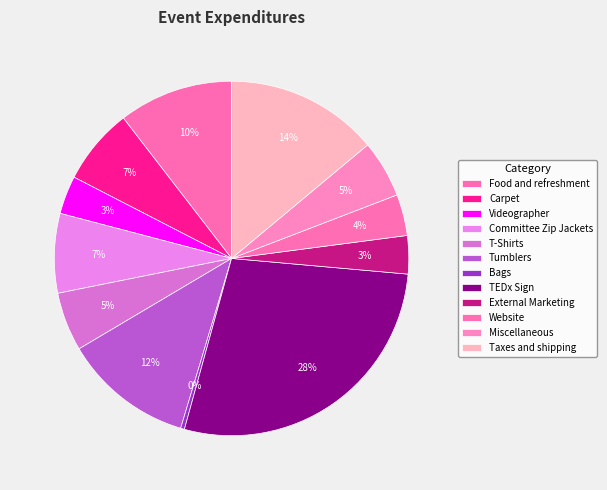

To the nearest percent, what portion does Tumblers represent?

12%